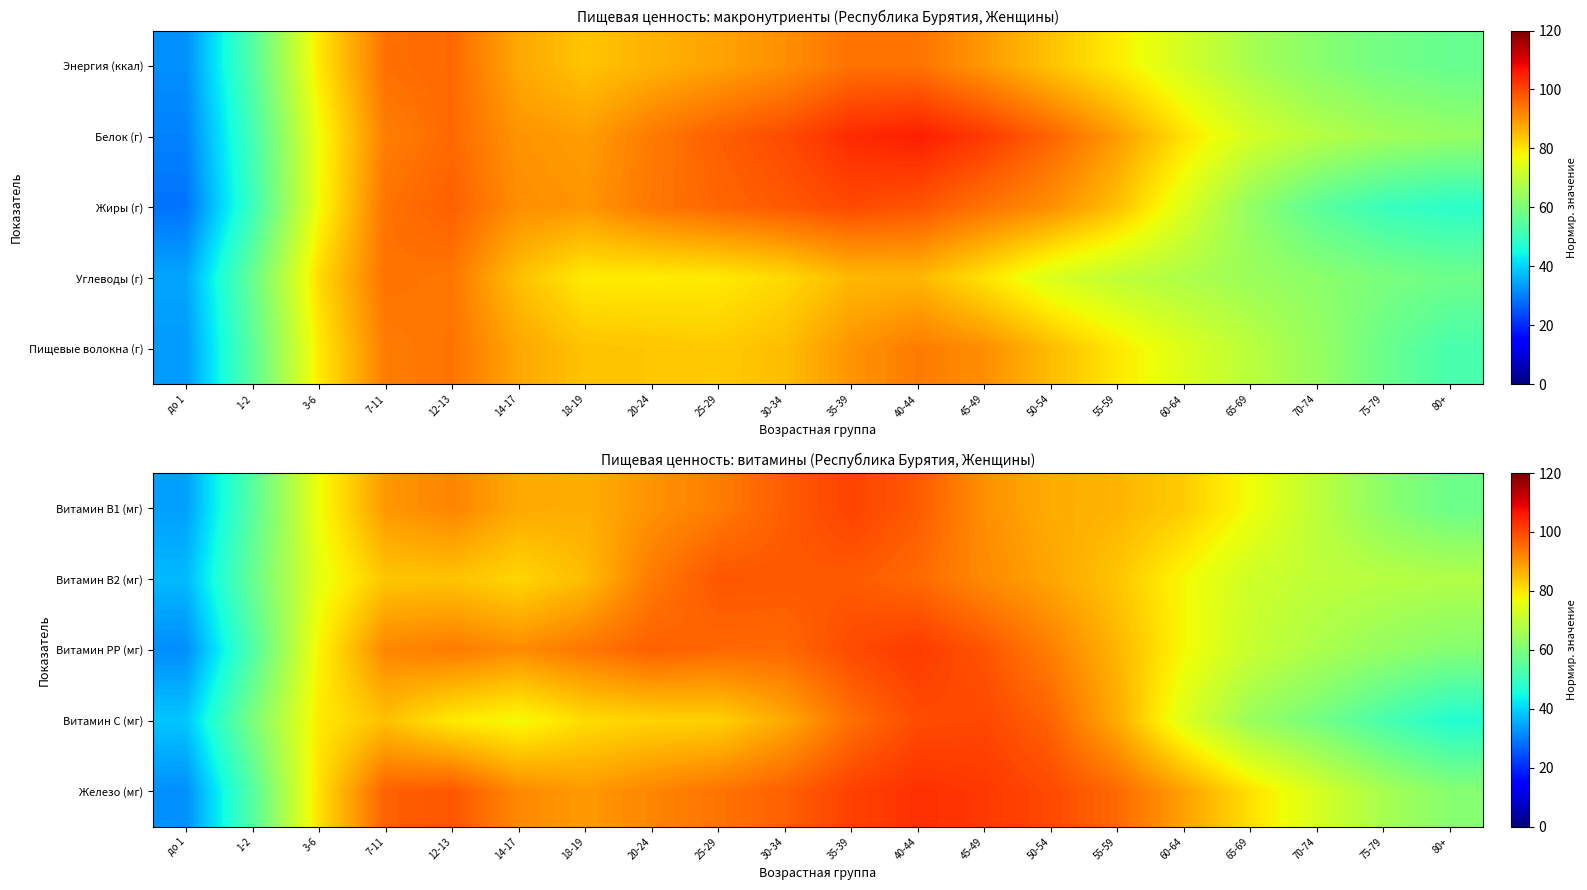

What is the difference between the highest and lowest values at 7-11?

12.8